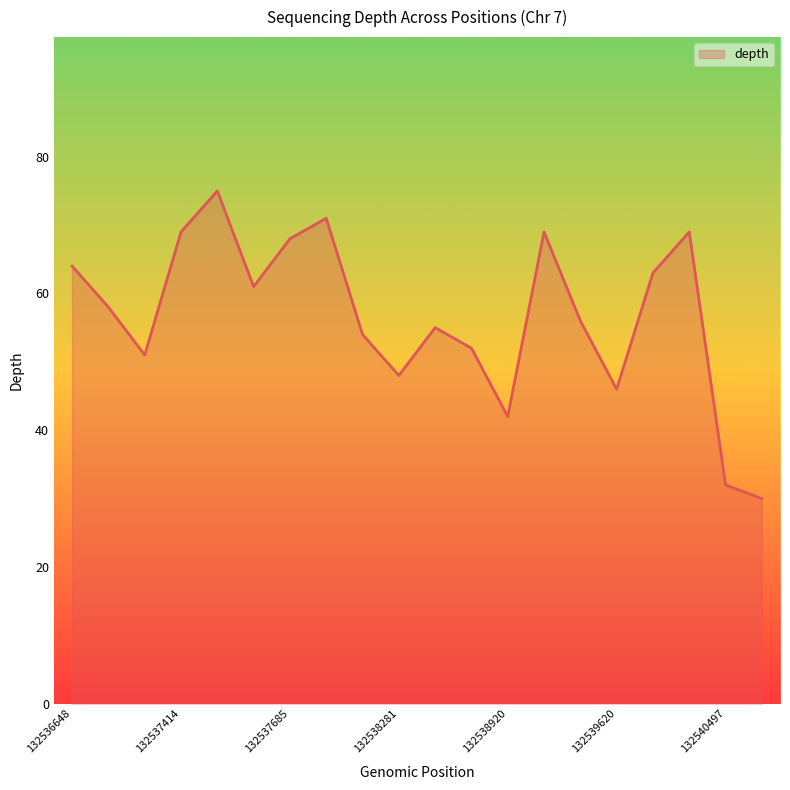

What is the smallest value displayed?

30